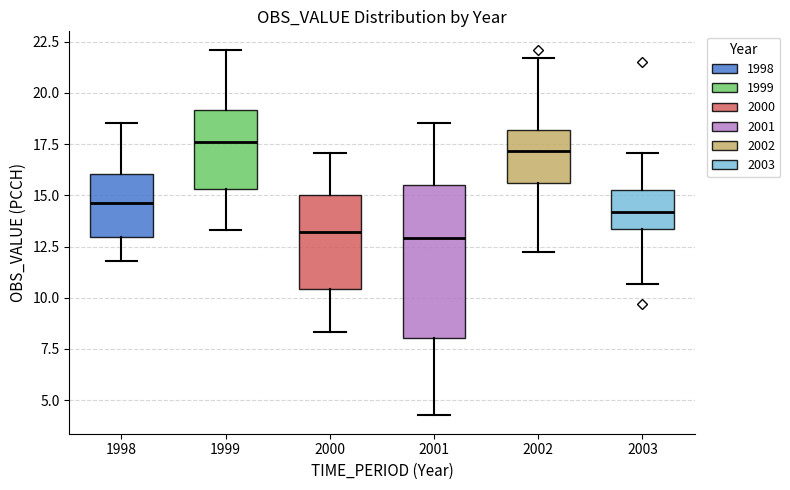

Which box is the tallest, from its lower edge to its upper edge?

2001